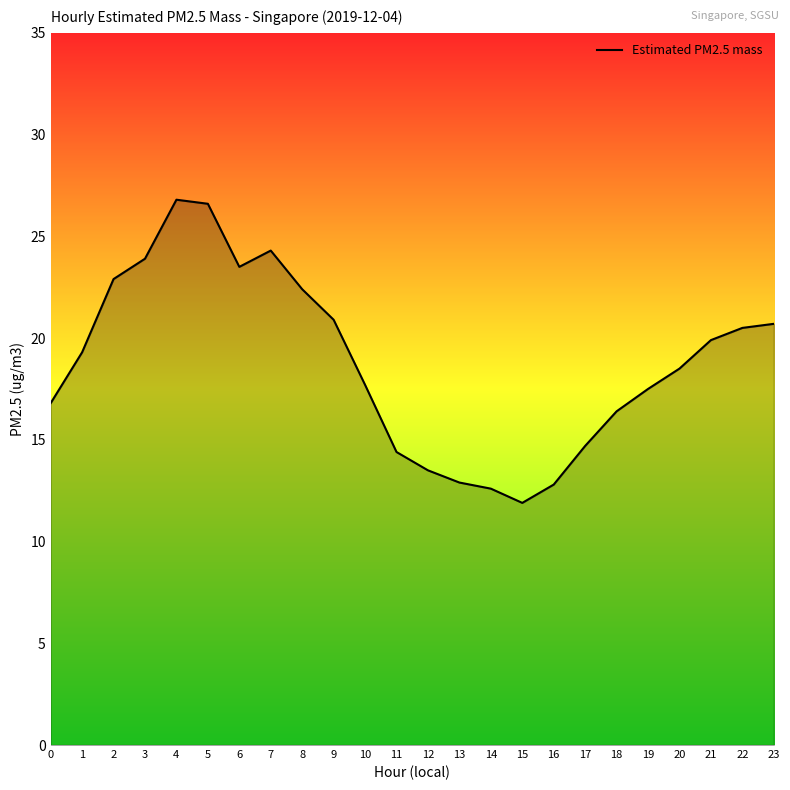

What is the difference between the values at 3 and 14?

11.3